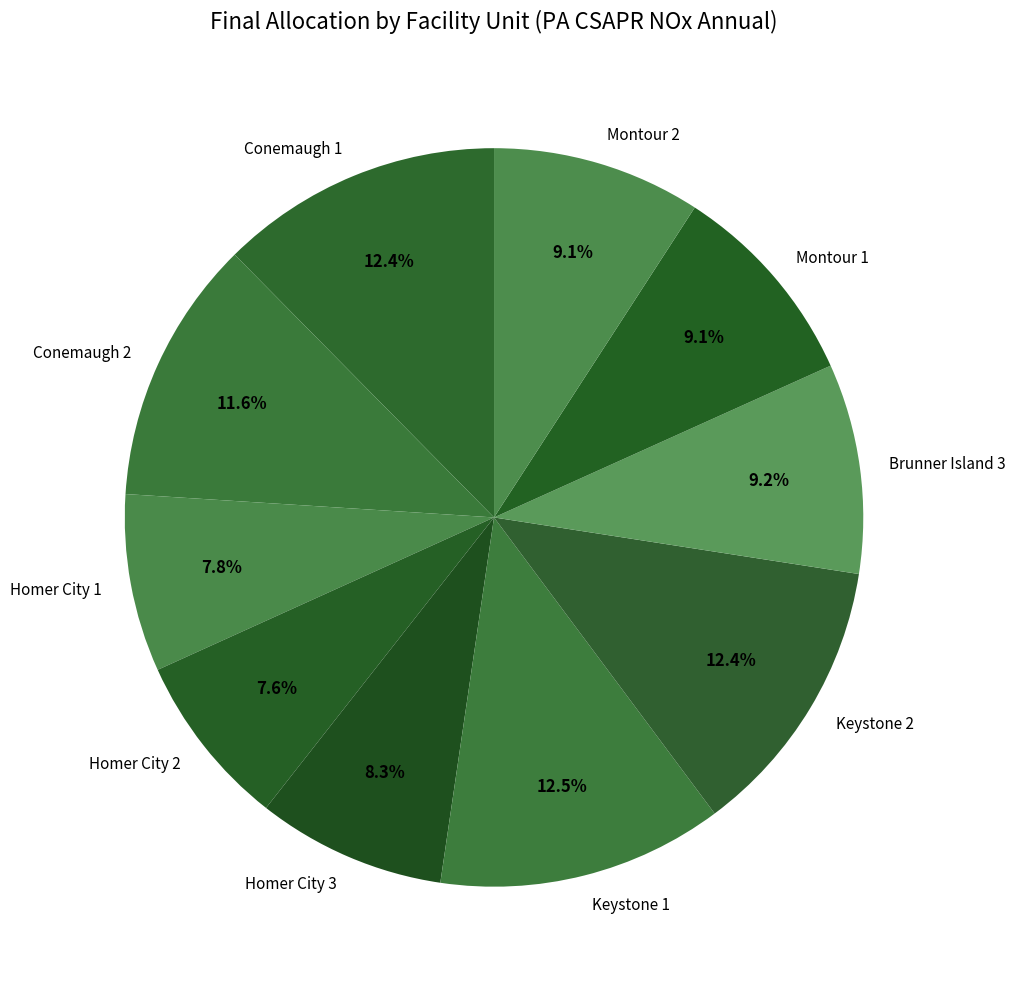

Does Homer City 3 represent more than half of the total?

No